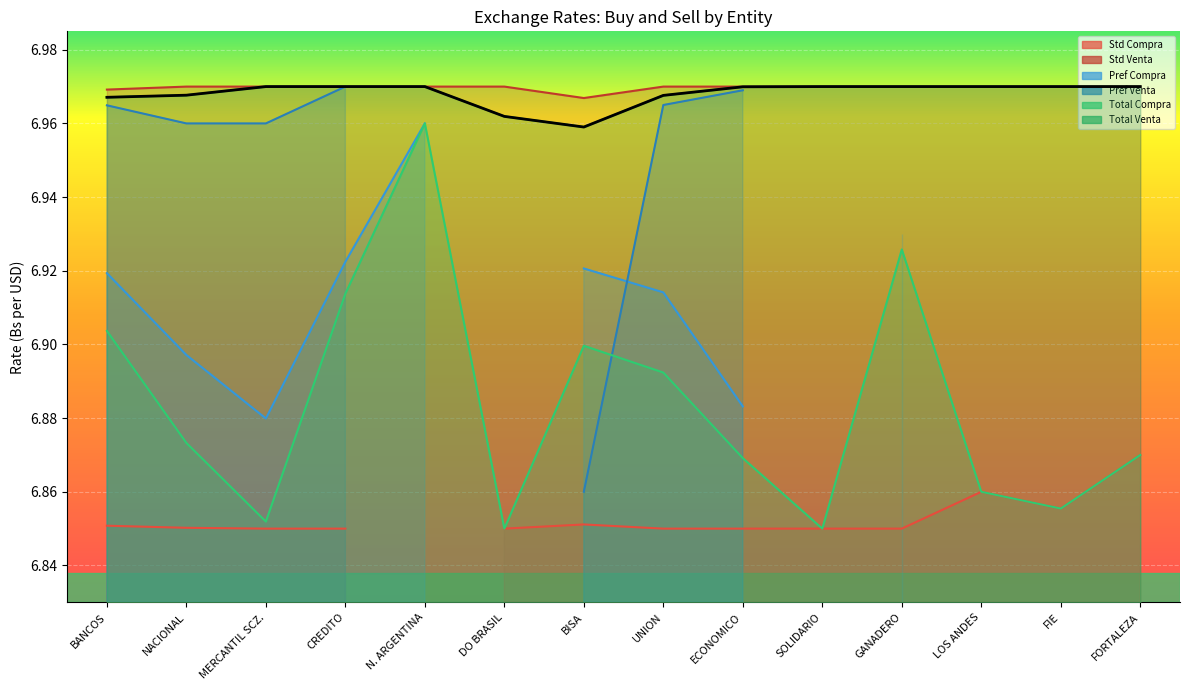

What is the difference between the highest and lowest values at ECONOMICO?

0.1